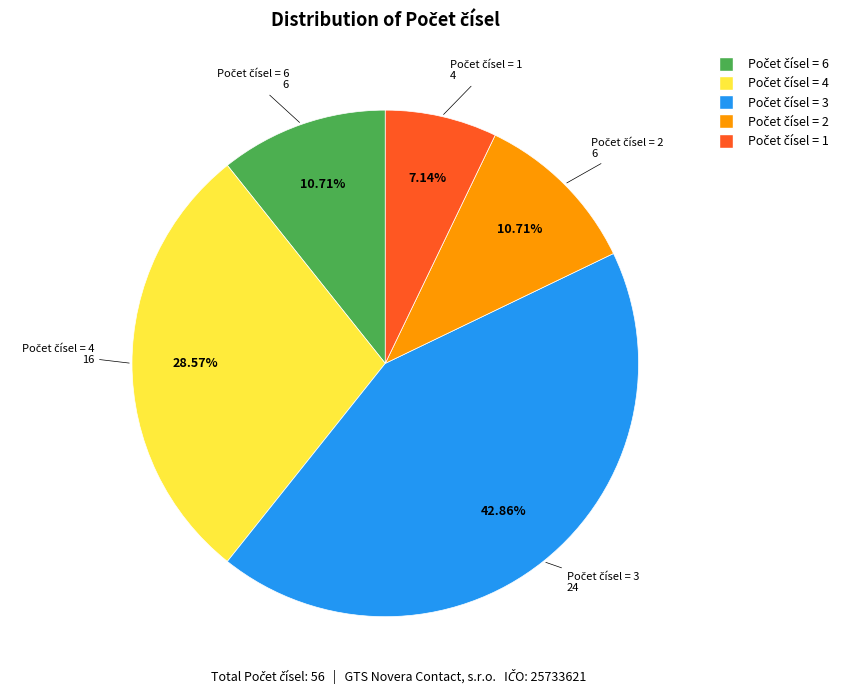

Does any single category account for the majority?

No